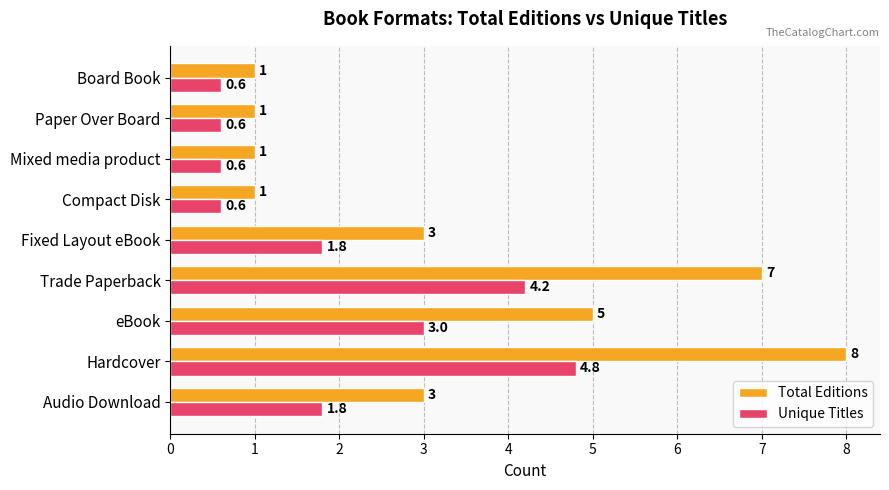

Read the Unique Titles value at Fixed Layout eBook.

1.8